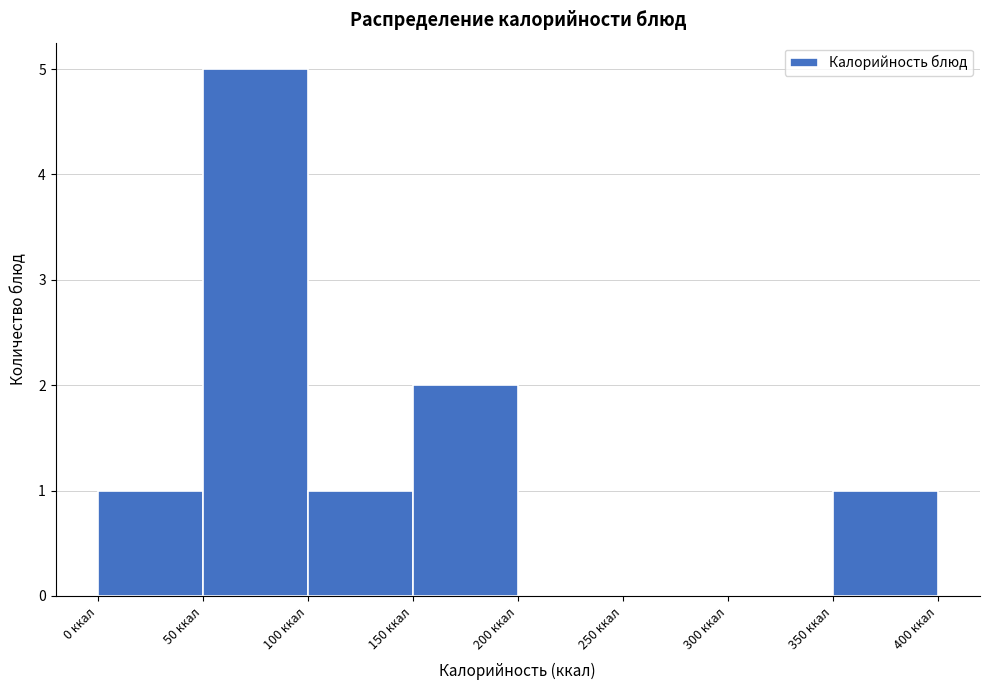

Reading left to right, transcribe this chart: for each bar, give the range it covers on the x-axis and its height. The values are not printed on the chart, so give them approximately, as read against the axis.

0 to 50: 1
50 to 100: 5
100 to 150: 1
150 to 200: 2
200 to 250: 0
250 to 300: 0
300 to 350: 0
350 to 400: 1